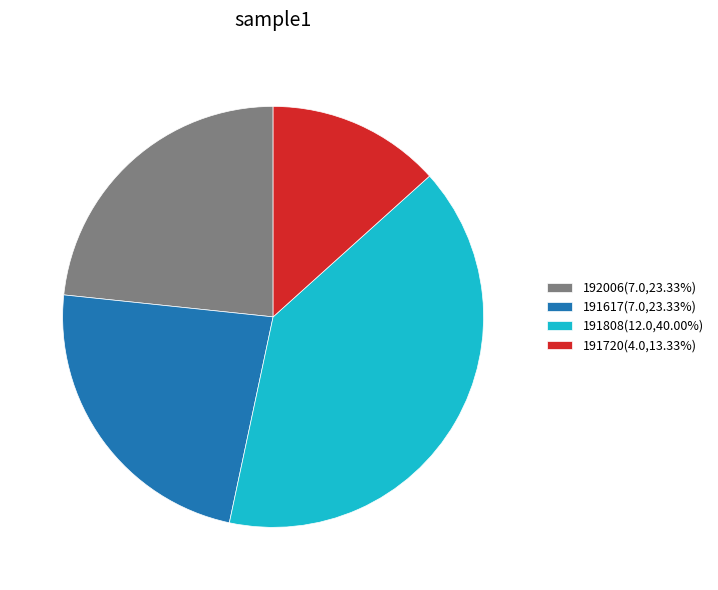

Is there a majority slice in this chart?

No